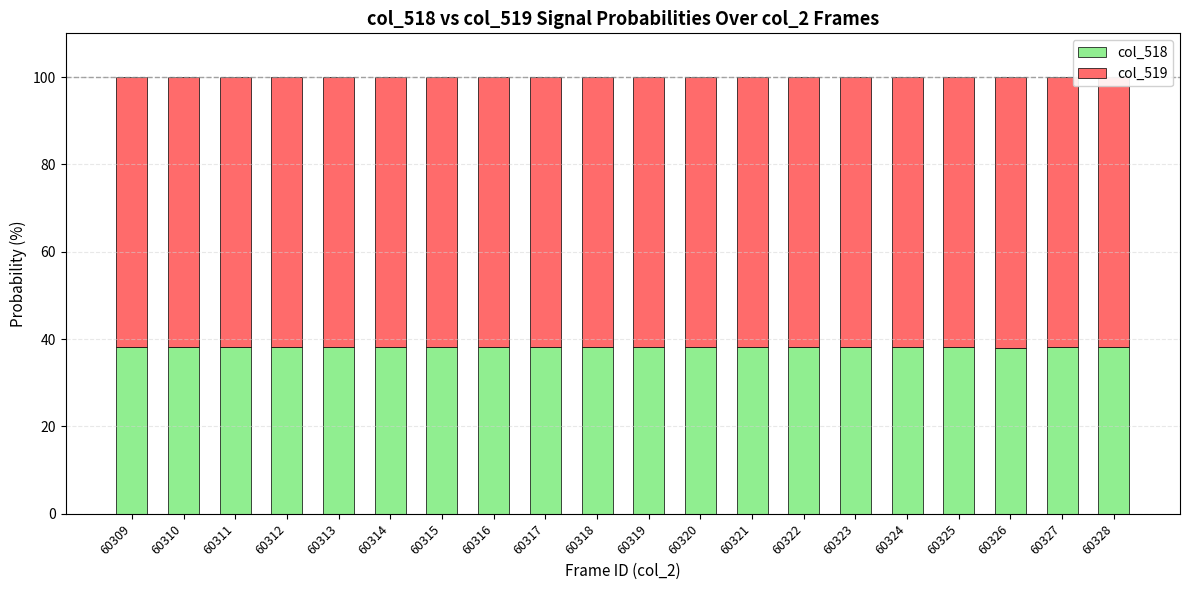

What is the highest value of the col_518 series?

38.3